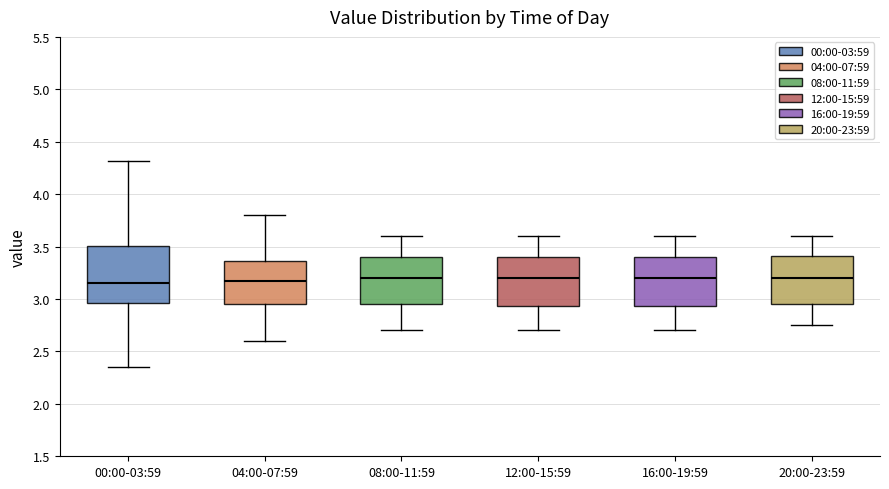

Where does the upper whisker of the box for 04:00-07:59 end on the y-axis? The values are not printed on the chart, so give them approximately, as read against the axis.

3.80